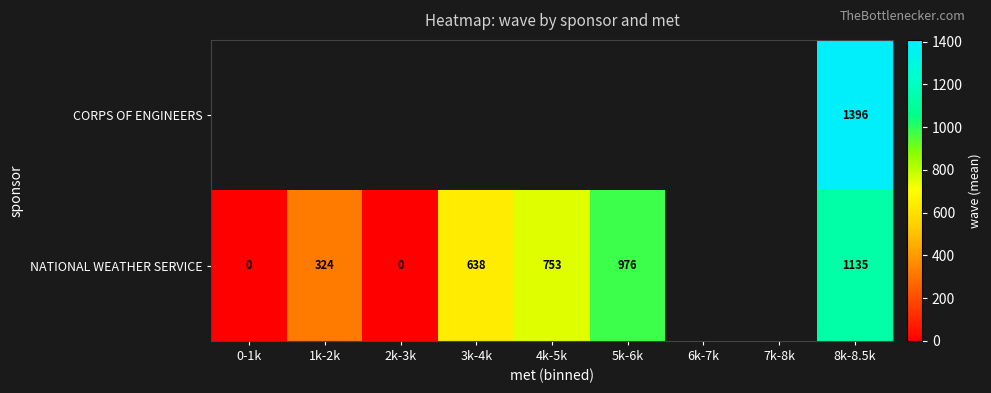

Which category has the highest value across all series?

8k-8.5k